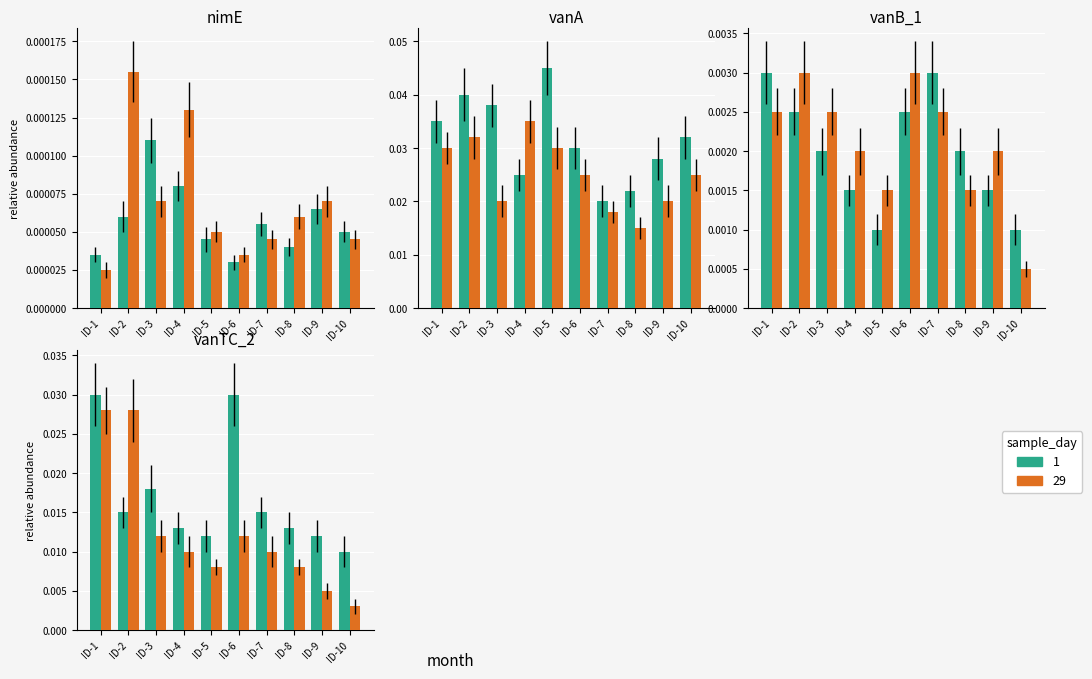

The Day 29 series shows 0.0 at ID-5. True or false?

False